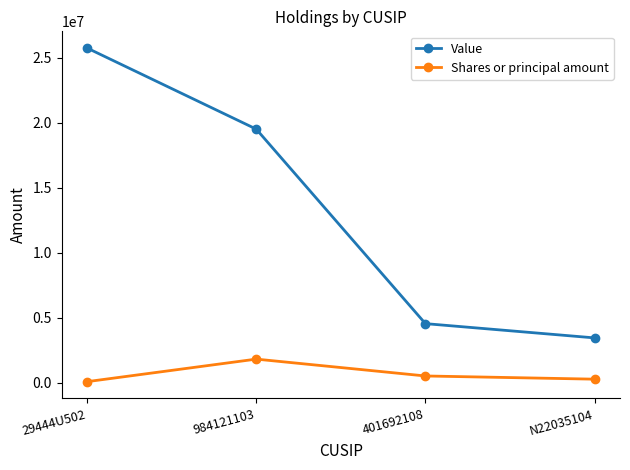

At which label is Shares or principal amount closest to 967150?

401692108